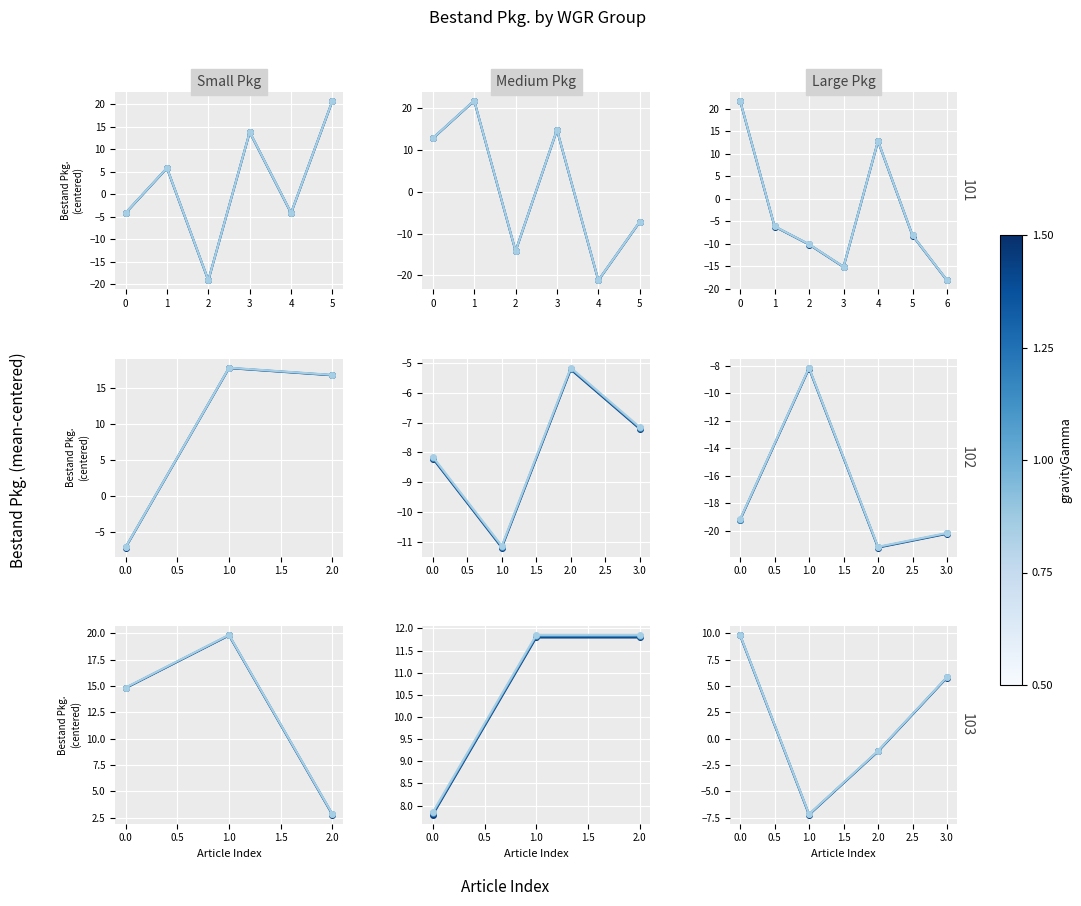

At how many categories does at least one series exceed 0?

2